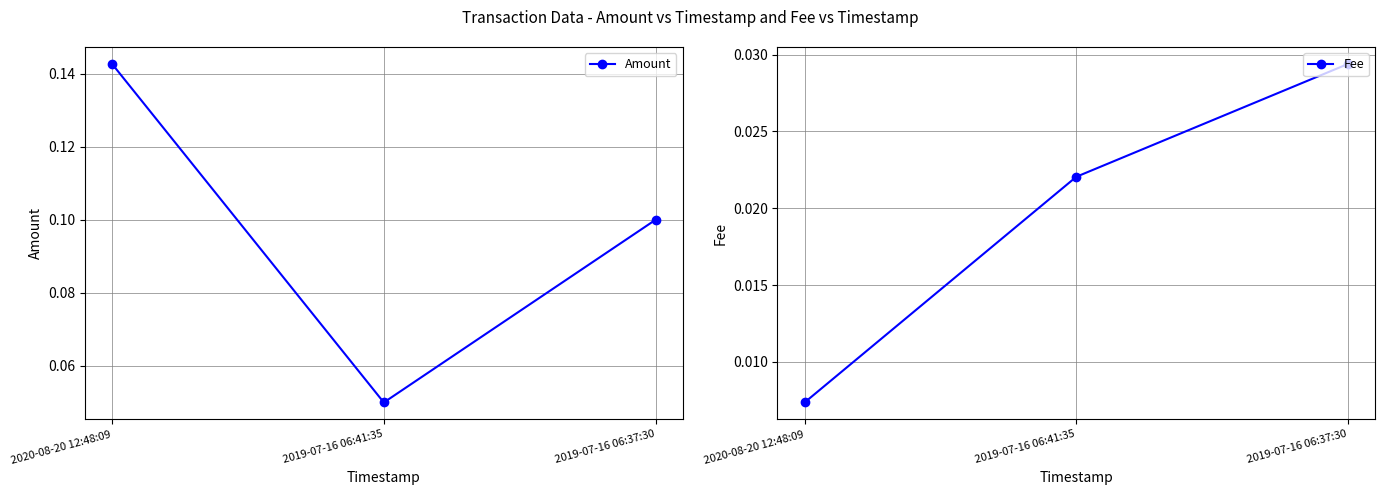

Which series changed the most between 2019-07-16 06:41:35 and 2019-07-16 06:37:30?

Amount